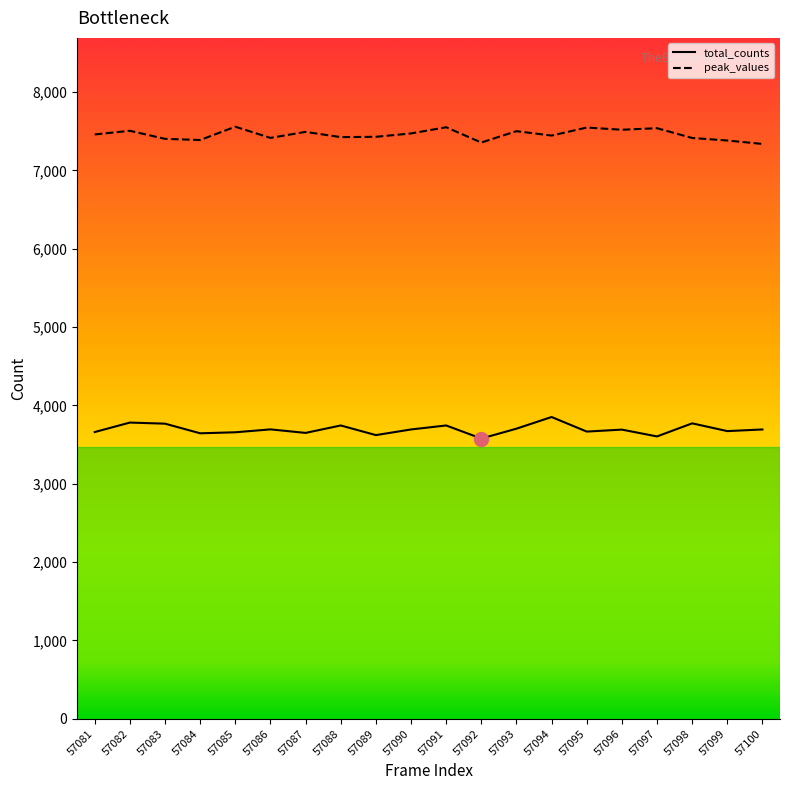

List the series in order of their peak value, highest first.

peak_values, total_counts